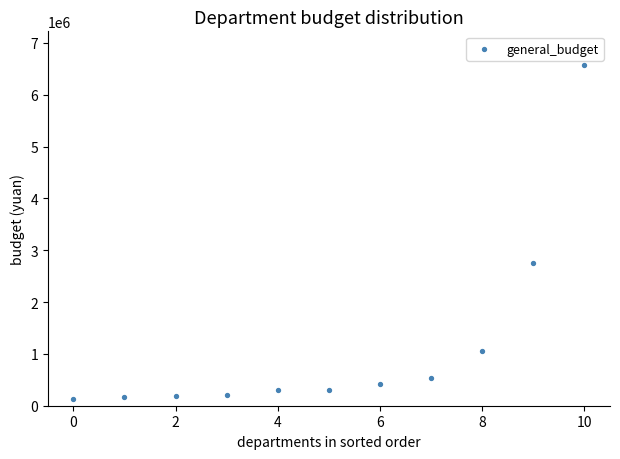

What Y value in the scatter plot is closest to 3351246?

2748756.7